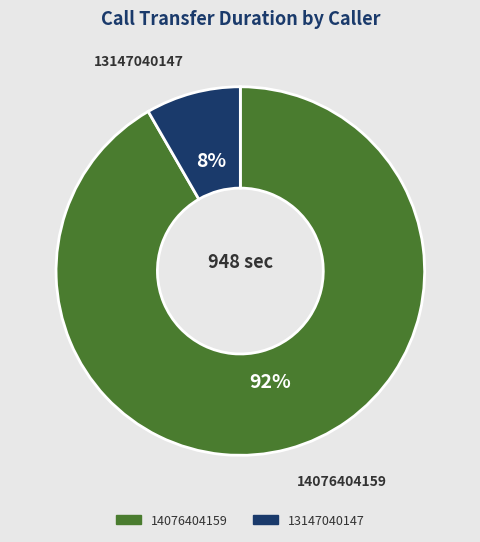

Count the number of slices in the pie.

2